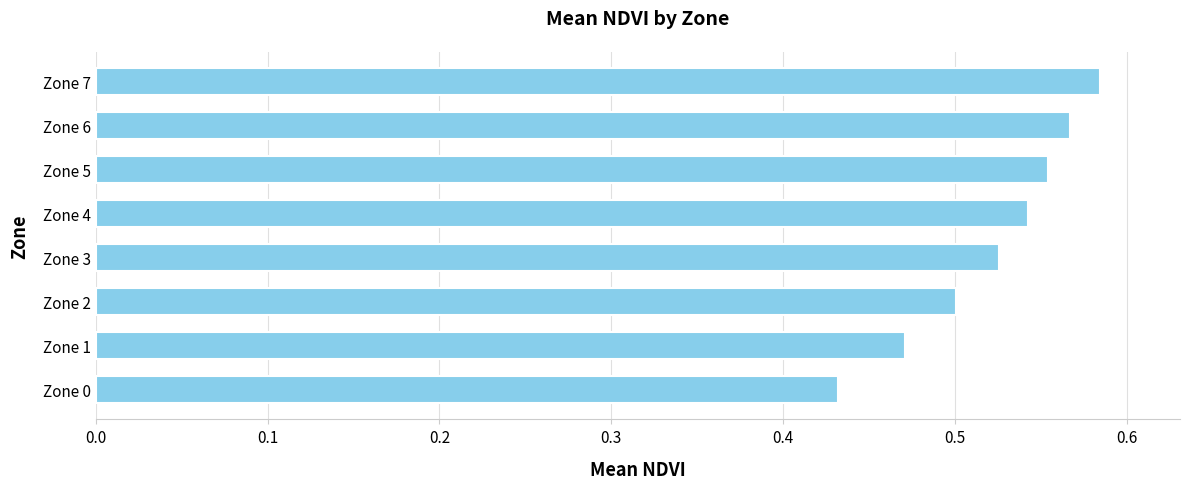

True or false: the data shows 0.5 at Zone 4.

True